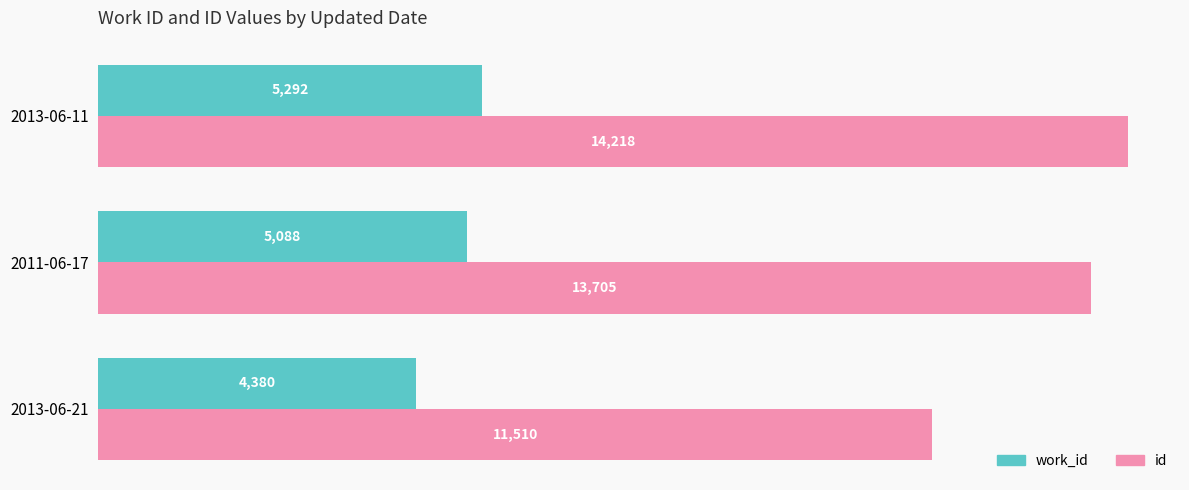

At 2013-06-11, list the series in order from smallest to largest.

work_id, id